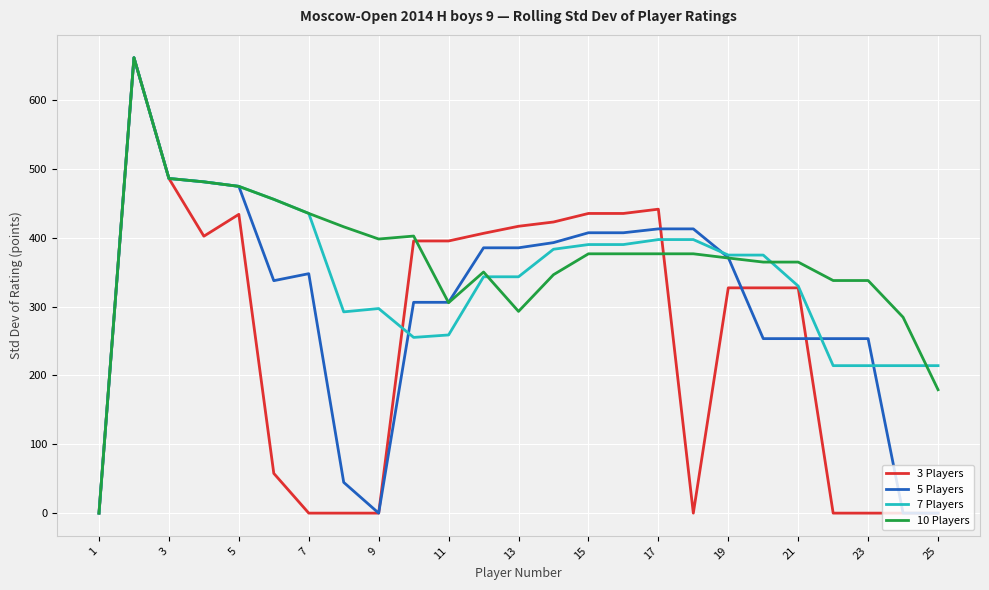

What is the highest value of the 3 Players series?

661.9